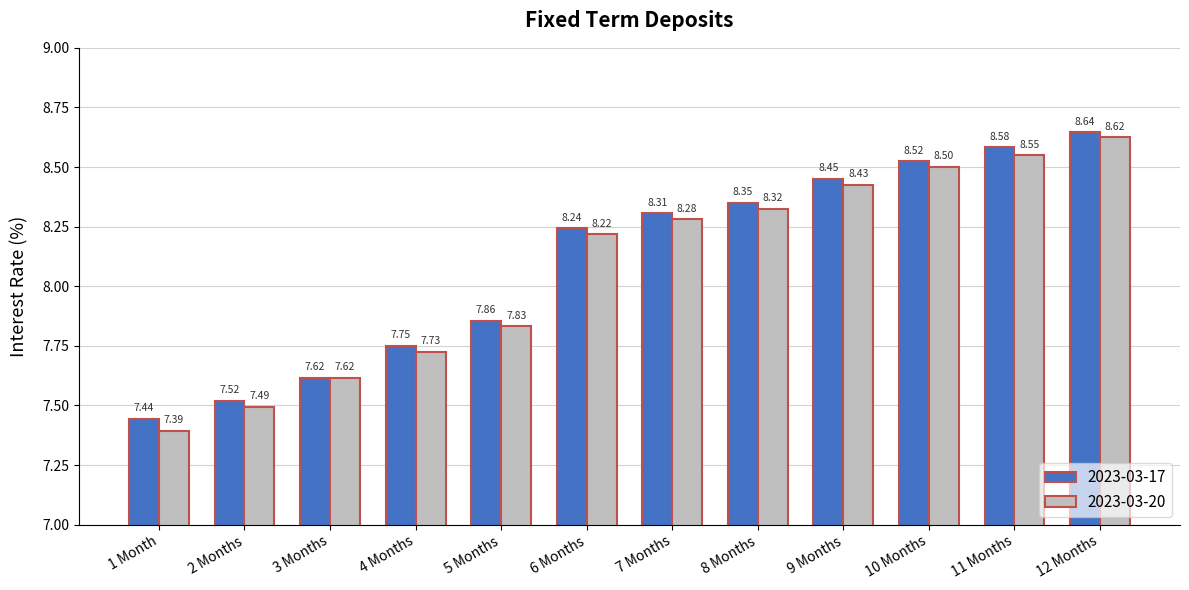

At which category does the chart reach its peak across all series?

12 Months